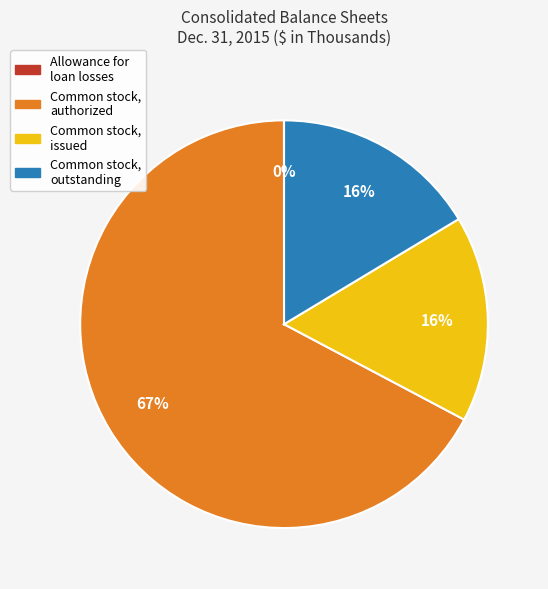

Is it true that Common stock, issued is 31% of the pie?

False